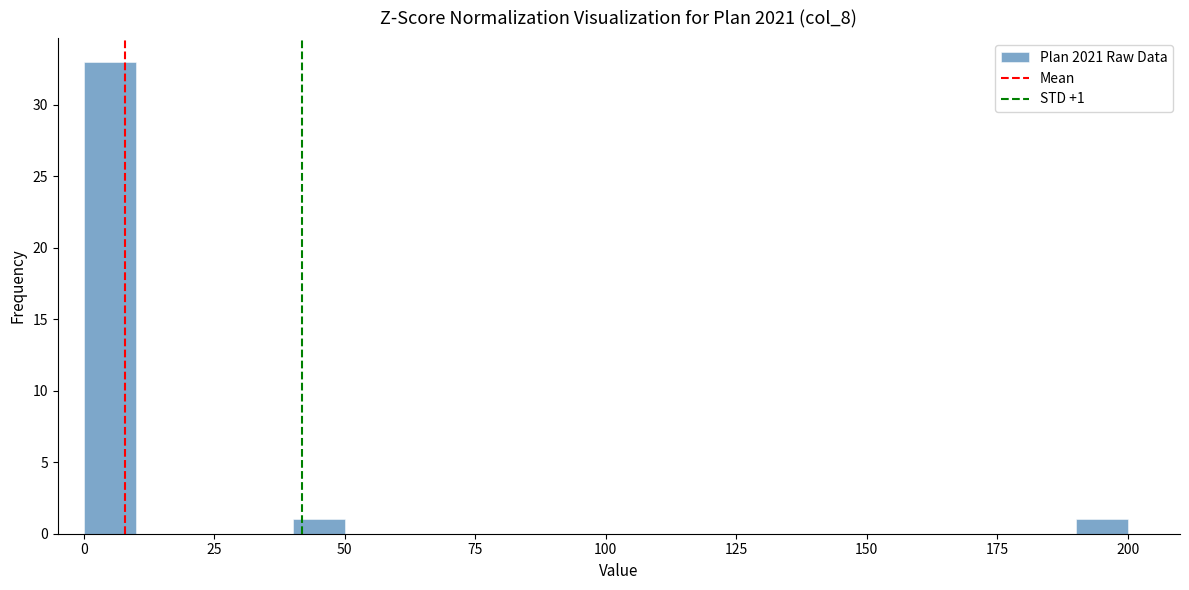

Read against the x-axis, roughly where is the centre of the tallest bar?

5